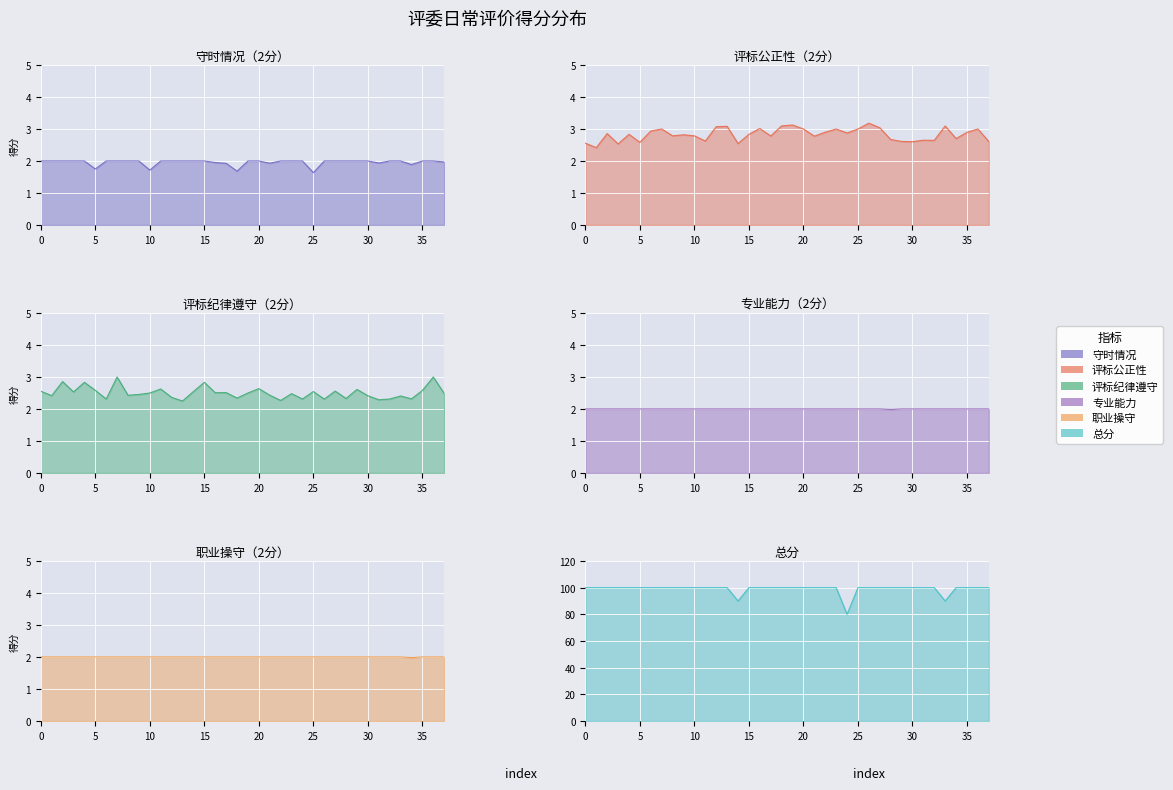

The 专业能力 series shows 3.4 at 15. True or false?

False